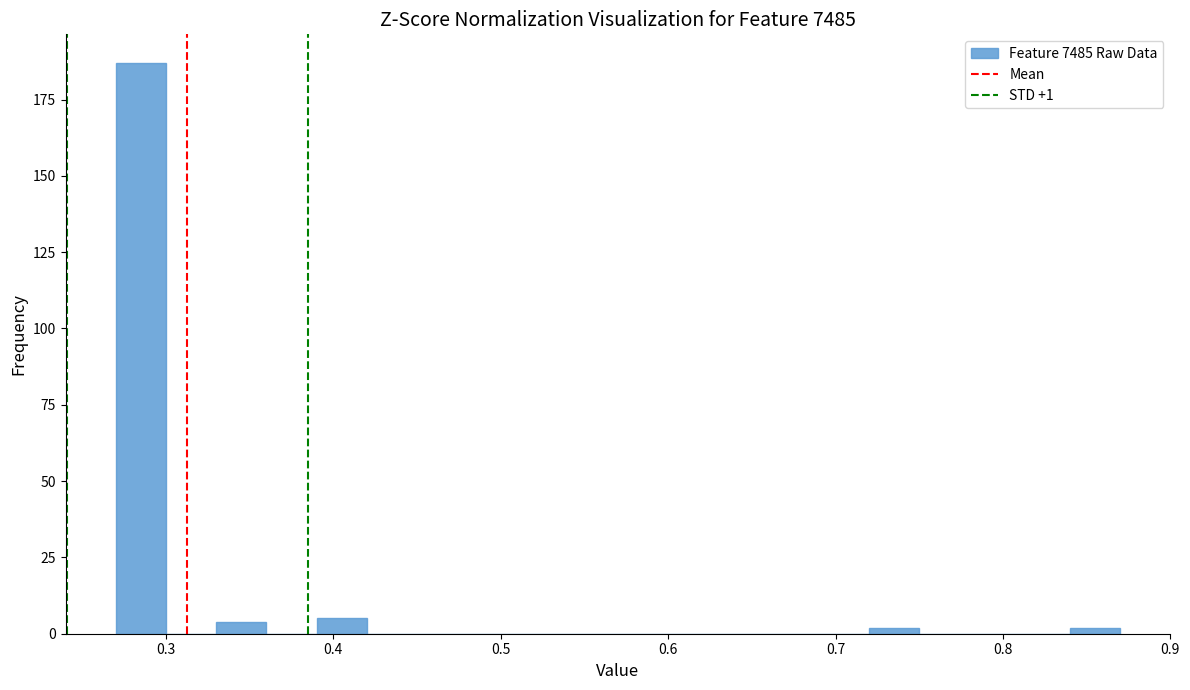

Around what value on the x-axis is the tallest bar? Give the approximate position of its centre, as read against the axis.

0.29